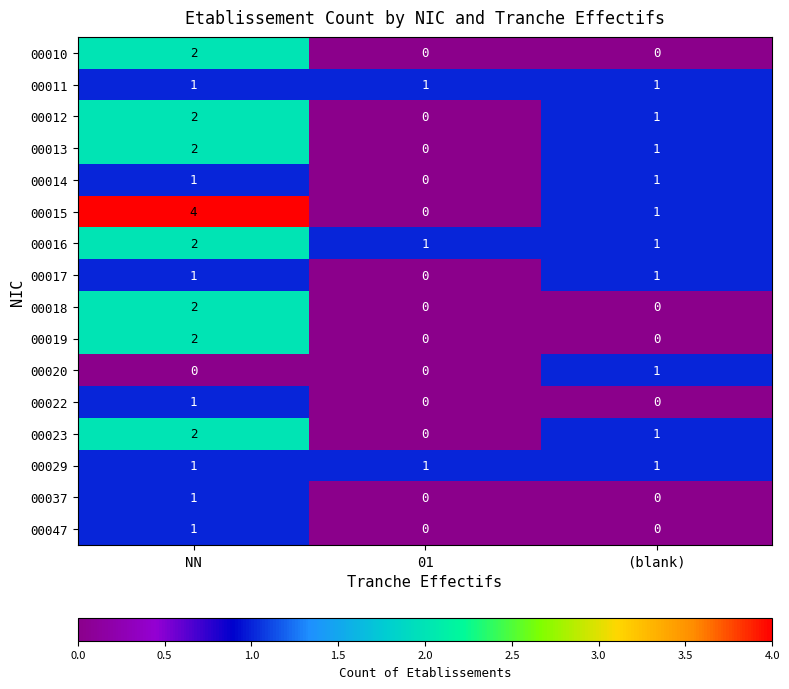

List the labels in order of 00013 value, largest first.

NN, (blank), 01